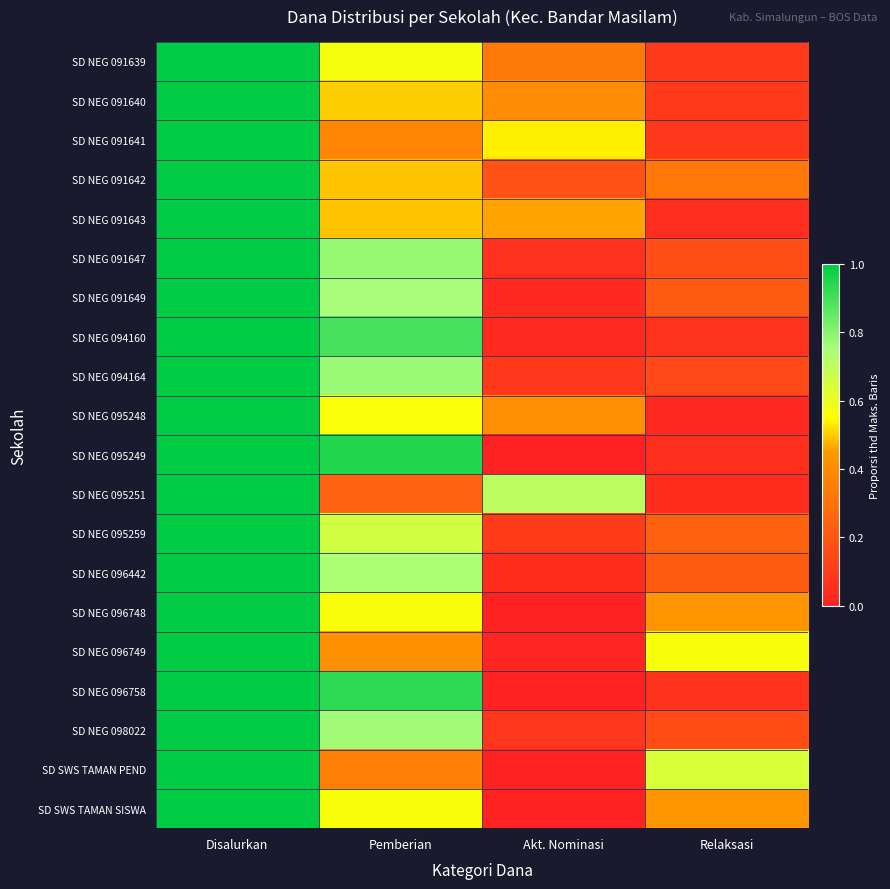

Between Relaksasi and Disalurkan, which is larger?

Disalurkan